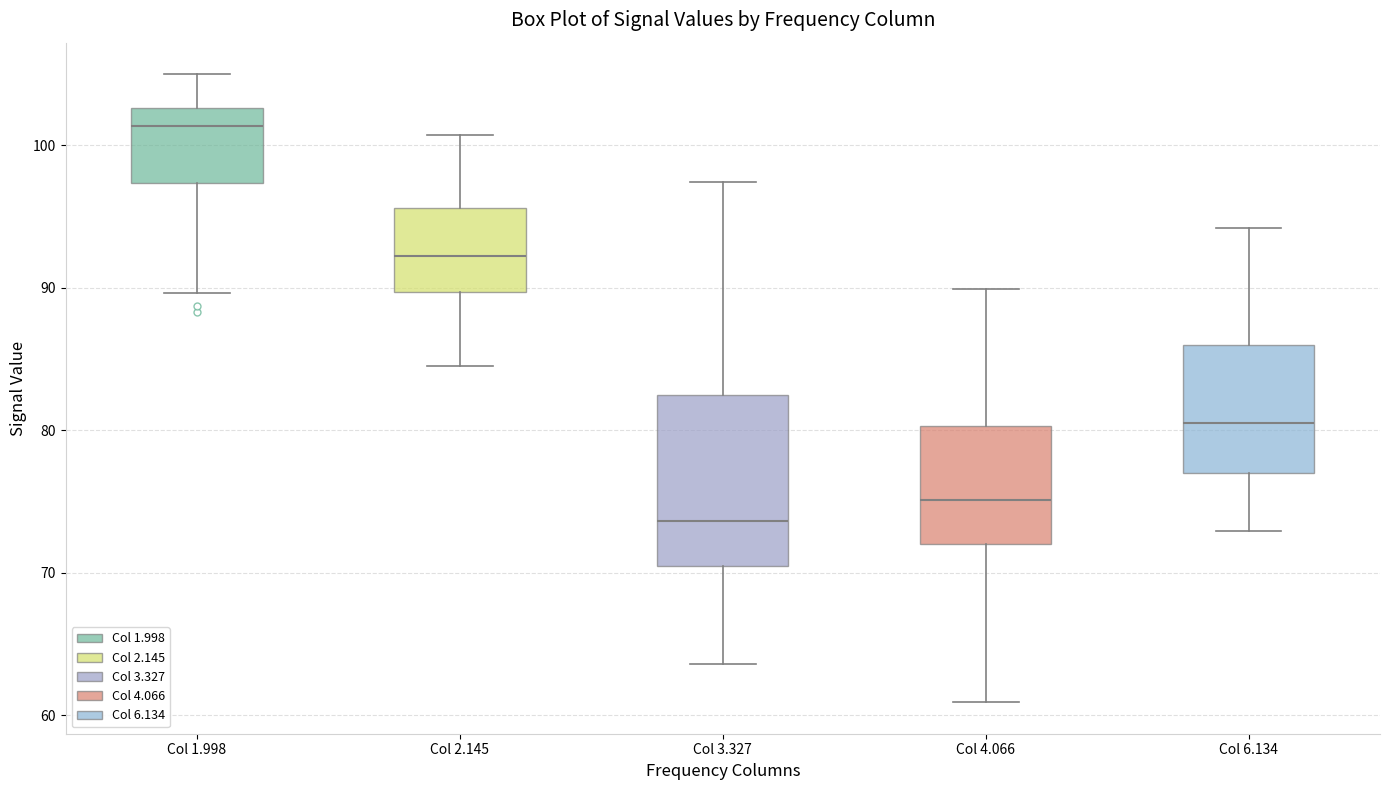

Which box is the tallest, from its lower edge to its upper edge?

Col 3.327